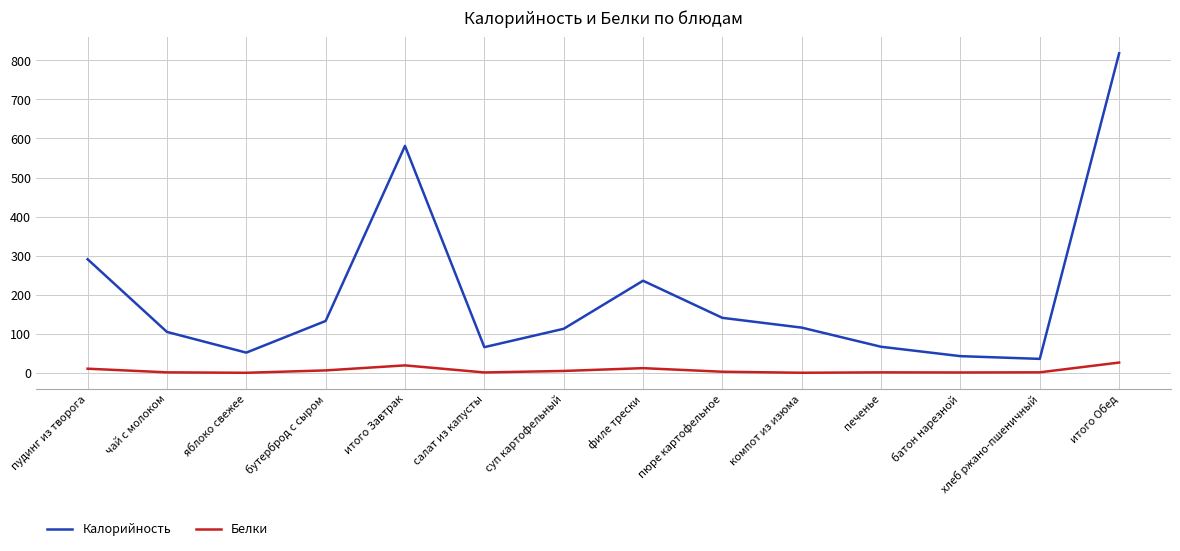

What is the difference between the second highest and minimum values in the Калорийность series?

545.0